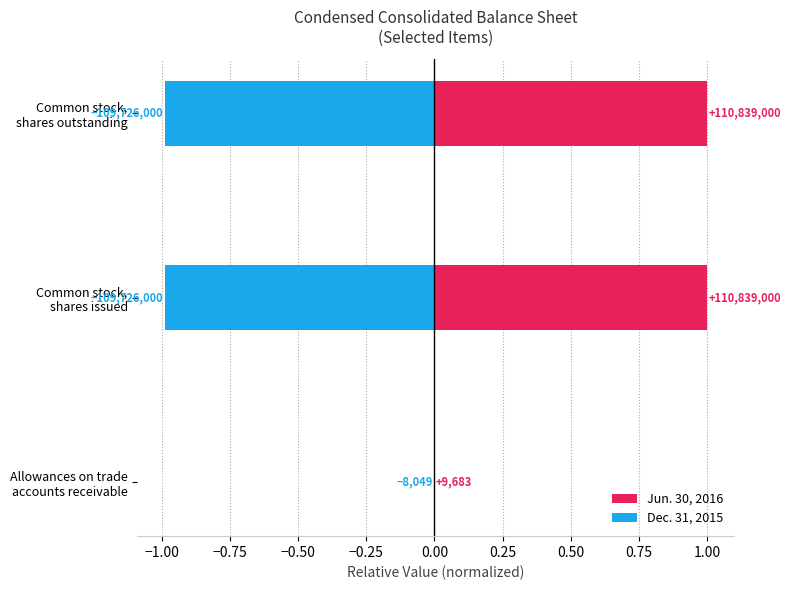

How many bars are there in each group?

2